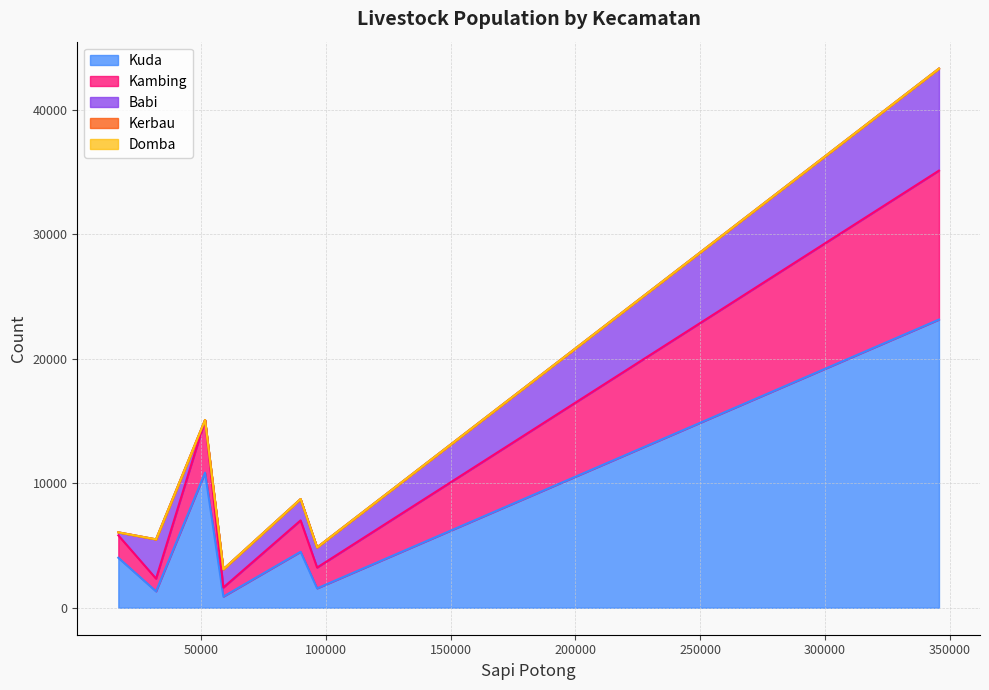

True or false: Domba and Babi intersect in this chart.

False